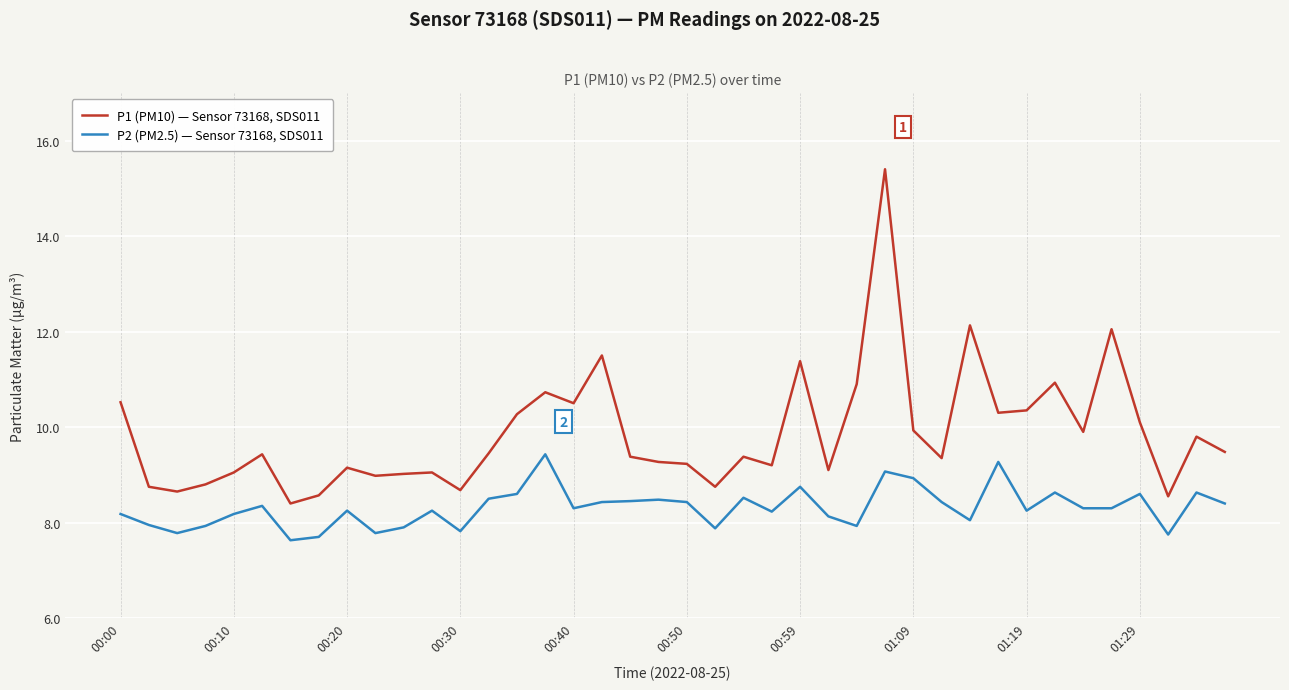

Which series has the largest total across all categories?

P1 (PM10) — Sensor 73168, SDS011